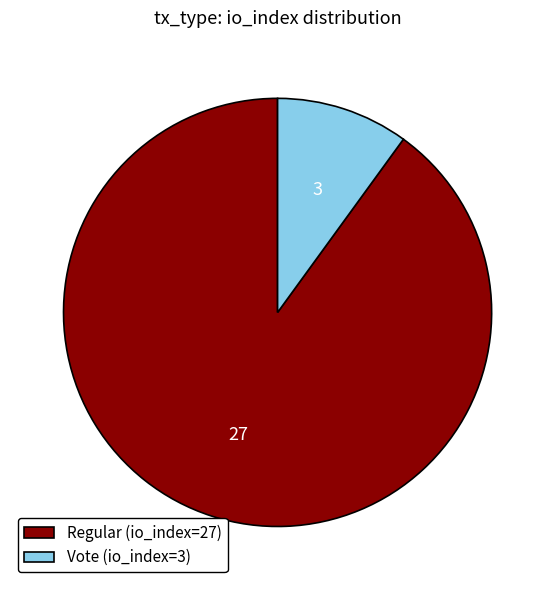

The Vote (io_index=3) slice represents 10% of the pie. True or false?

True